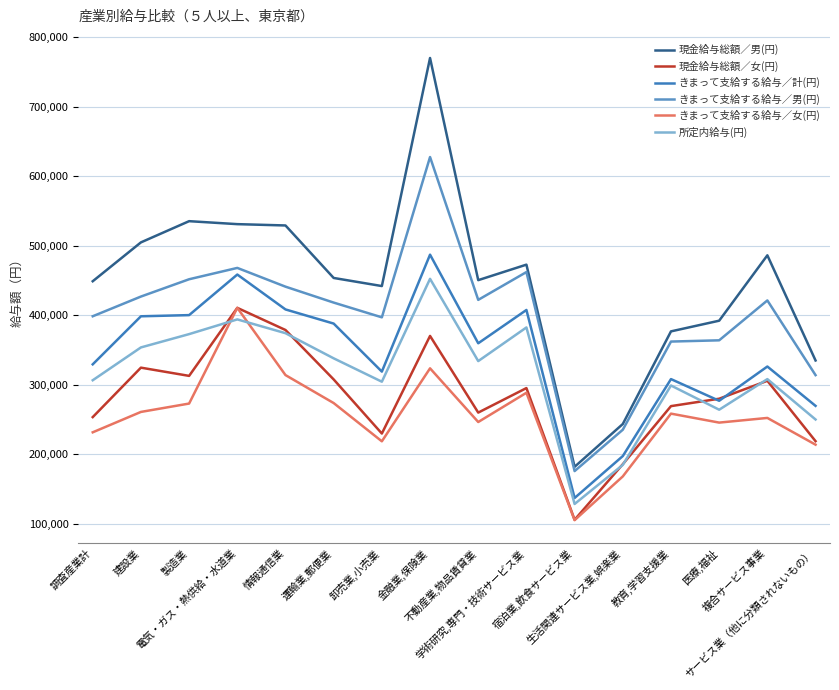

At which category does きまって支給する給与／男(円) reach its first local valley?

卸売業,小売業